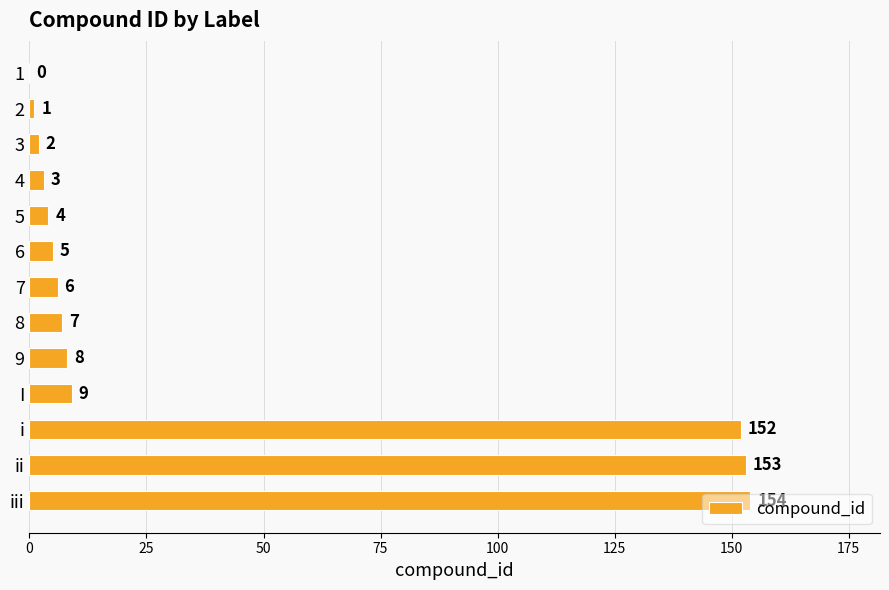

The chart shows a value of 152 at i. True or false?

True